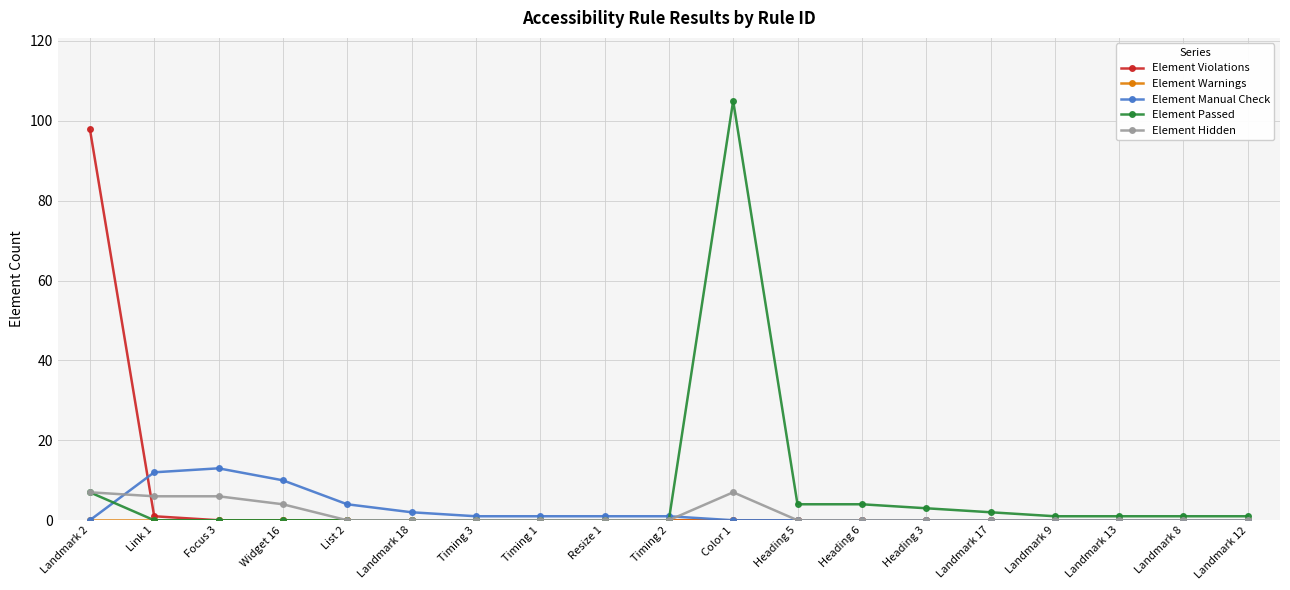

At which label does Element Violations reach its peak?

Landmark 2